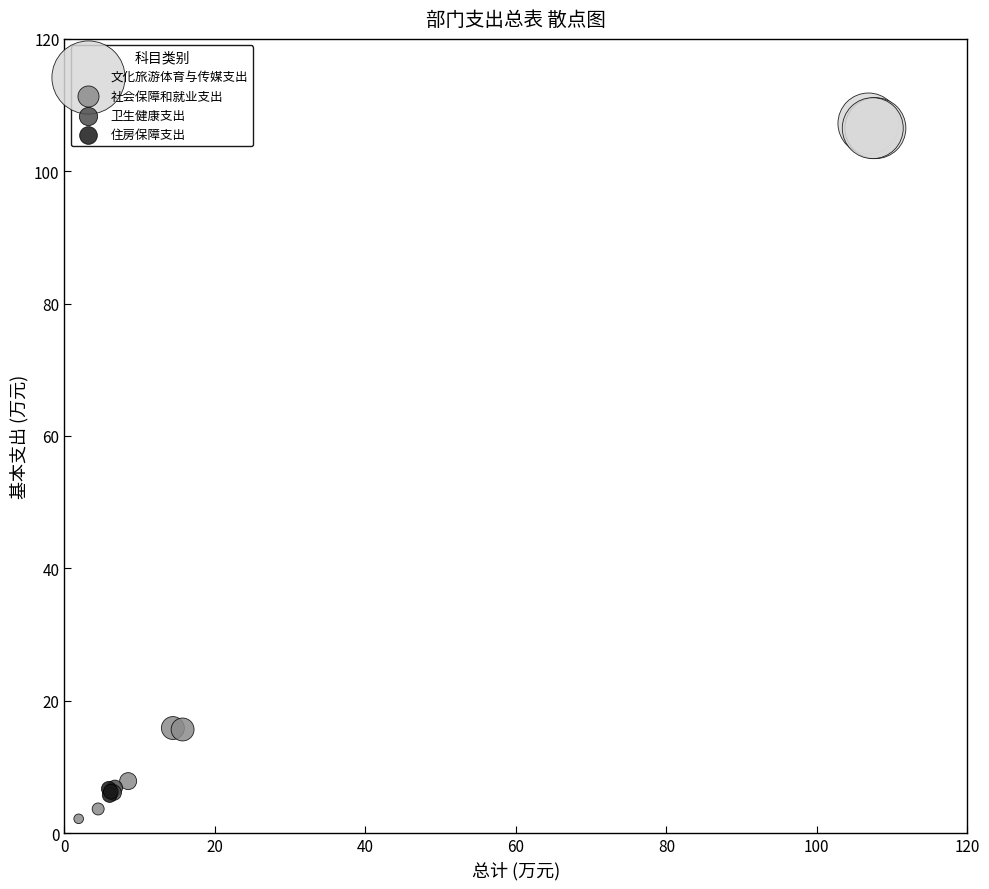

Which series has the largest Y range (max minus min)?

社会保障和就业支出